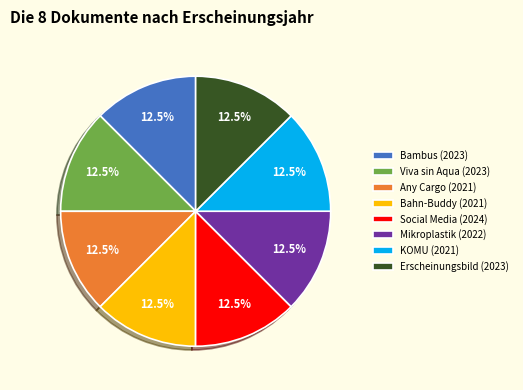

Approximately how many times larger is the value at Erscheinungsbild (2023) compared to Bahn-Buddy (2021)?

1.0